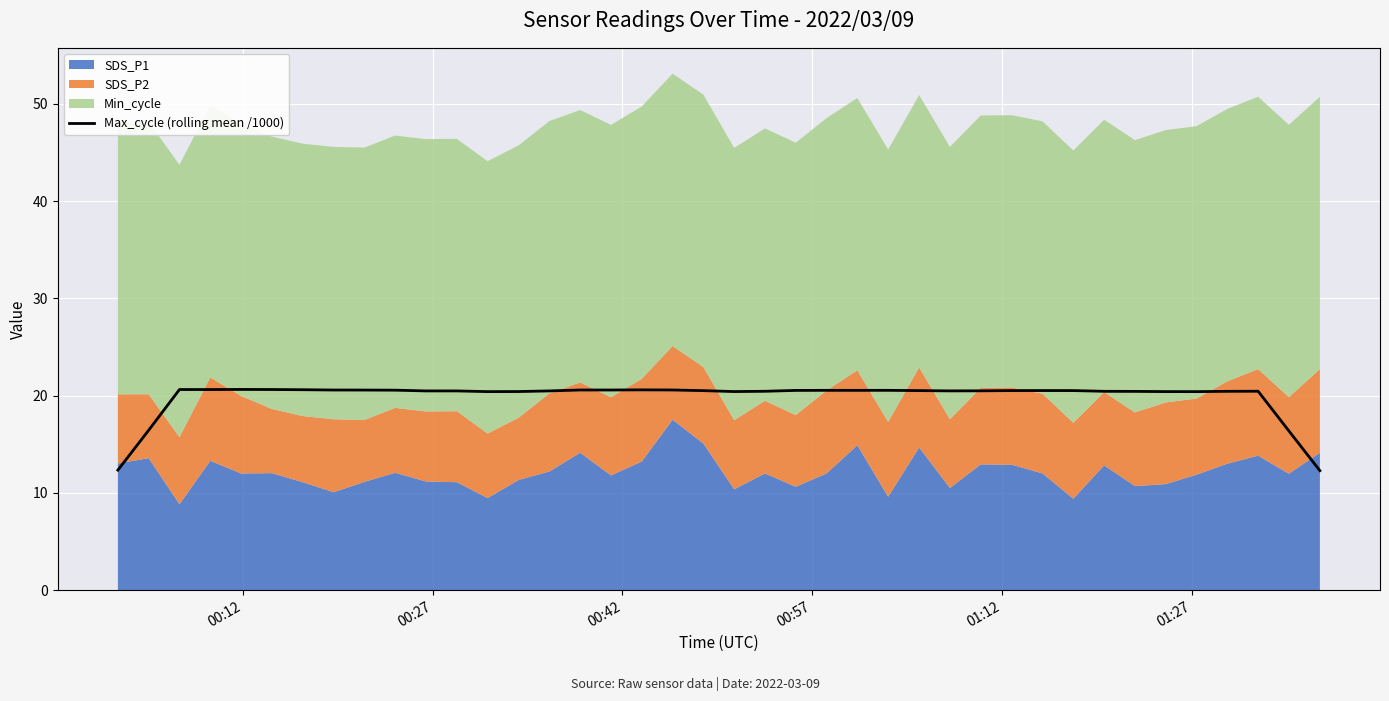

What is the value of the 35th point from the left?

20.4